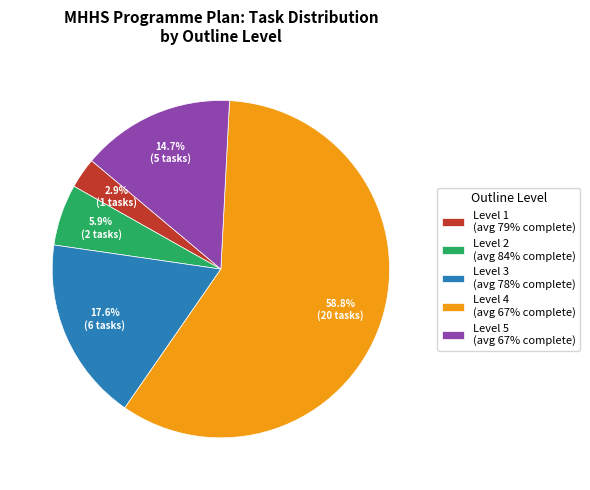

What portion of the pie excludes Level 2 (avg 84% complete)?

94.1%